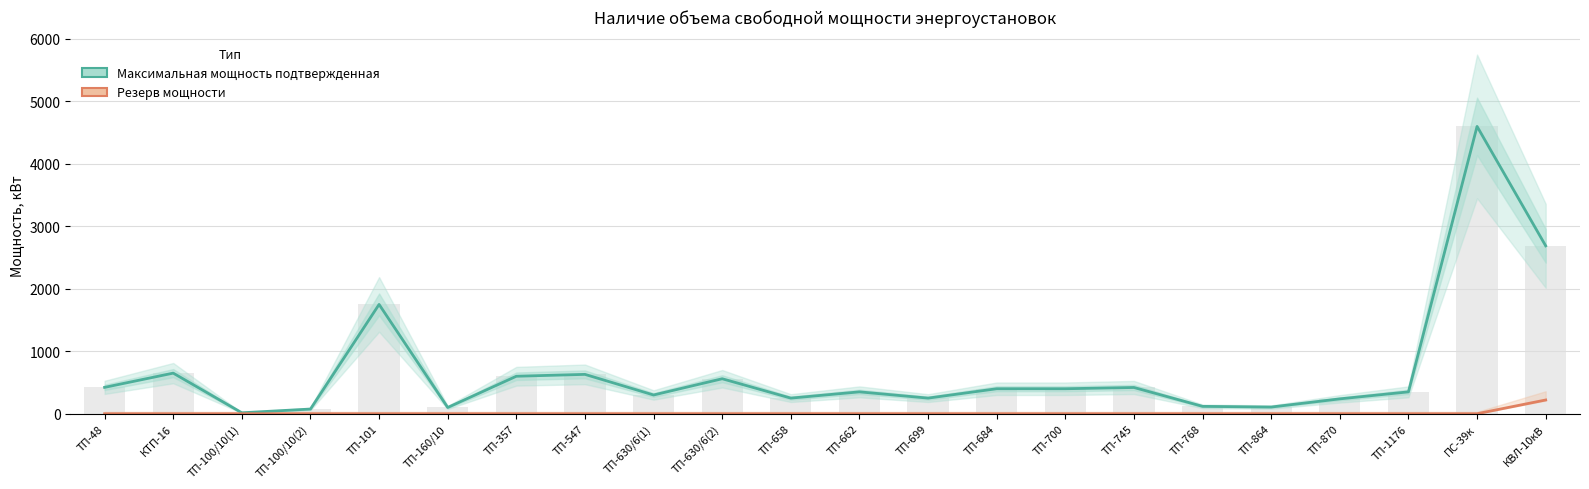

What are all the series names shown in the legend?

Максимальная мощность подтвержденная, Резерв мощности